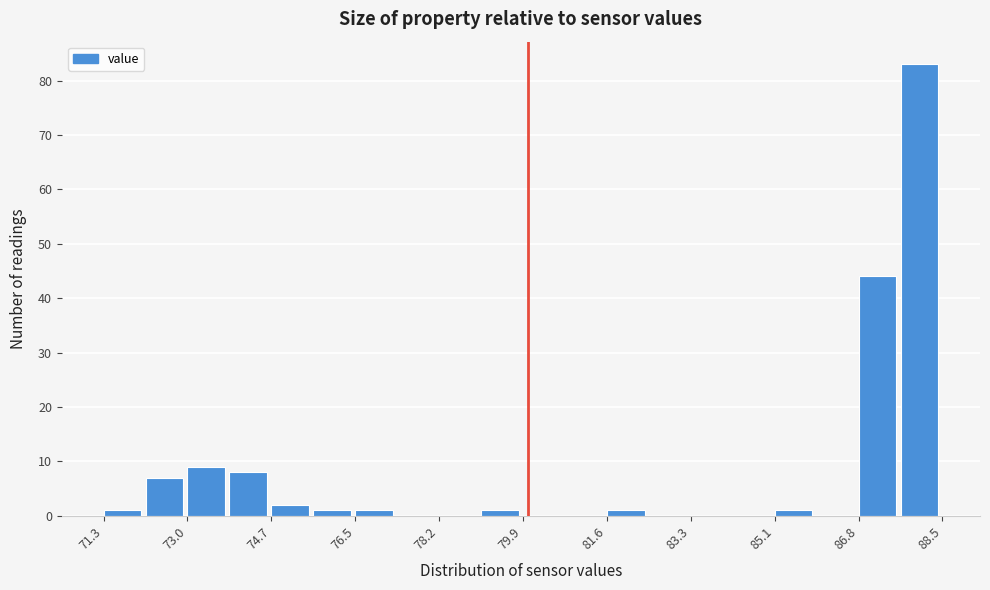

Reading left to right, transcribe this chart: for each bar, give the range it covers on the x-axis and its height. Neither the bar edges nor the heights are printed on the chart, so give them approximately, as read against the axes.

71.30 to 72.16: 1
72.16 to 73.02: 7
73.02 to 73.88: 9
73.88 to 74.74: 8
74.74 to 75.60: 2
75.60 to 76.46: 1
76.46 to 77.32: 1
77.32 to 78.18: 0
78.18 to 79.04: 0
79.04 to 79.90: 1
79.90 to 80.76: 0
80.76 to 81.62: 0
81.62 to 82.48: 1
82.48 to 83.34: 0
83.34 to 84.20: 0
84.20 to 85.06: 0
85.06 to 85.92: 1
85.92 to 86.78: 0
86.78 to 87.64: 44
87.64 to 88.50: 83